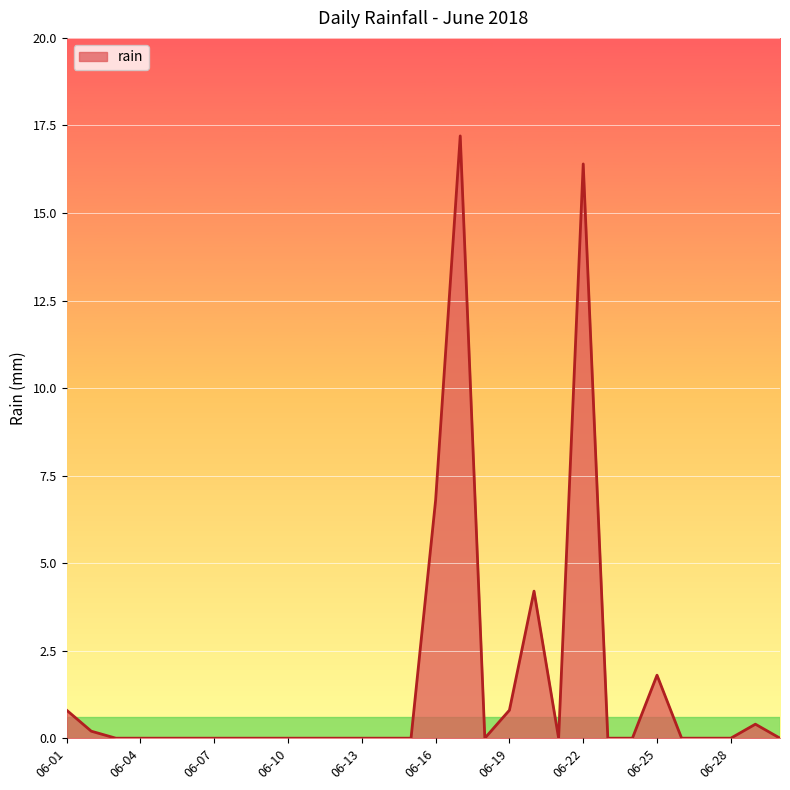

What is the difference between the maximum and minimum values?

17.2